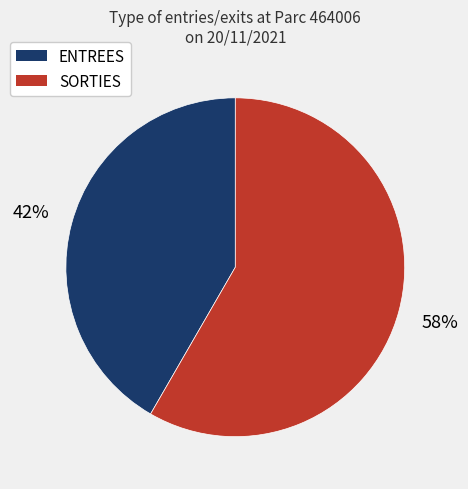

Which has a higher value, ENTREES or SORTIES?

SORTIES